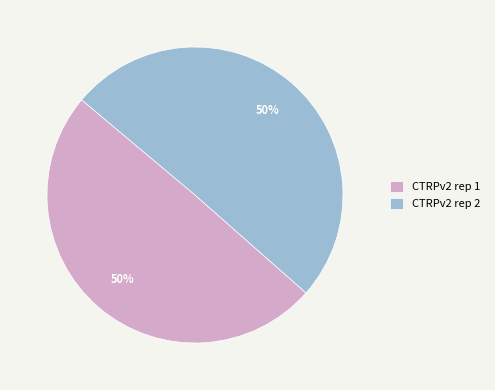

Is the sum of CTRPv2 rep 2 and CTRPv2 rep 1 greater than half?

Yes